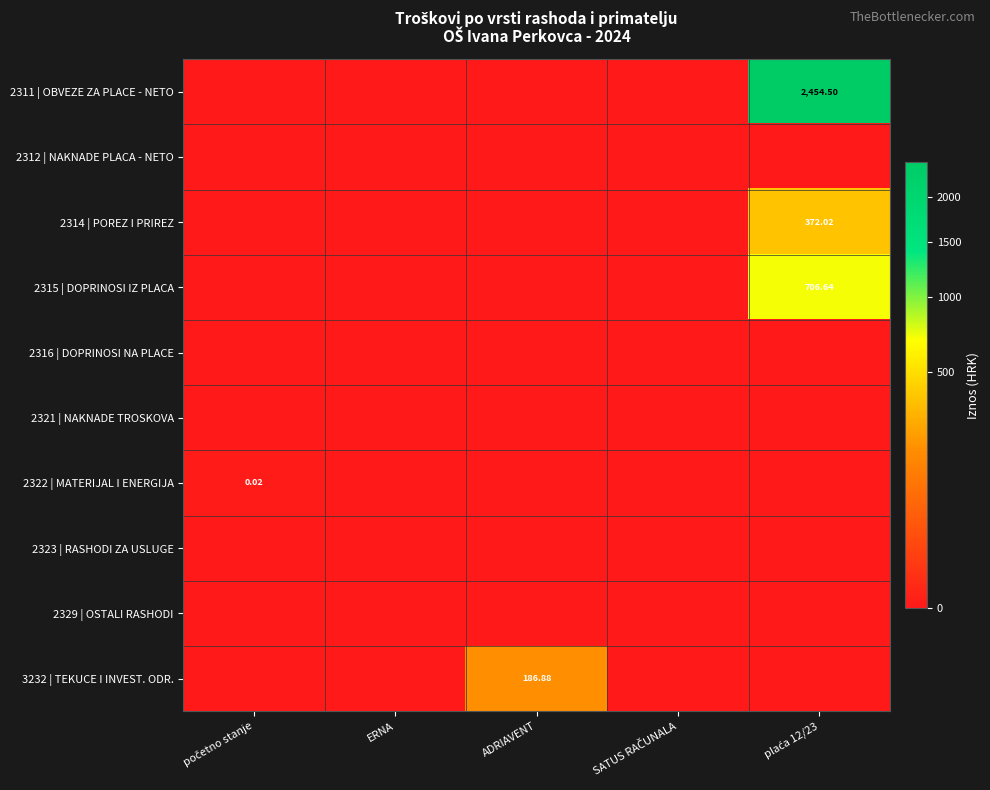

What is the sum of all 2314 | POREZ I PRIREZ values?

372.0